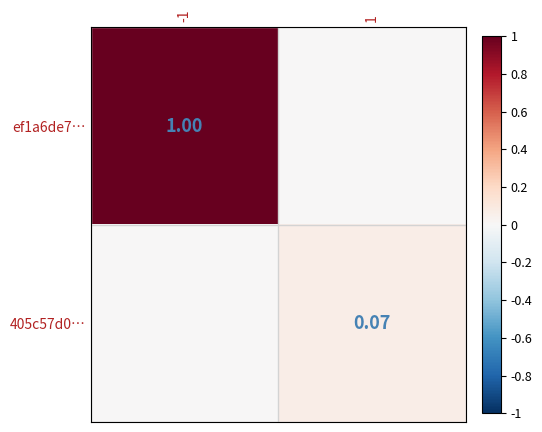

True or false: ef1a6de7… has a value of 0.0 at 1.

True